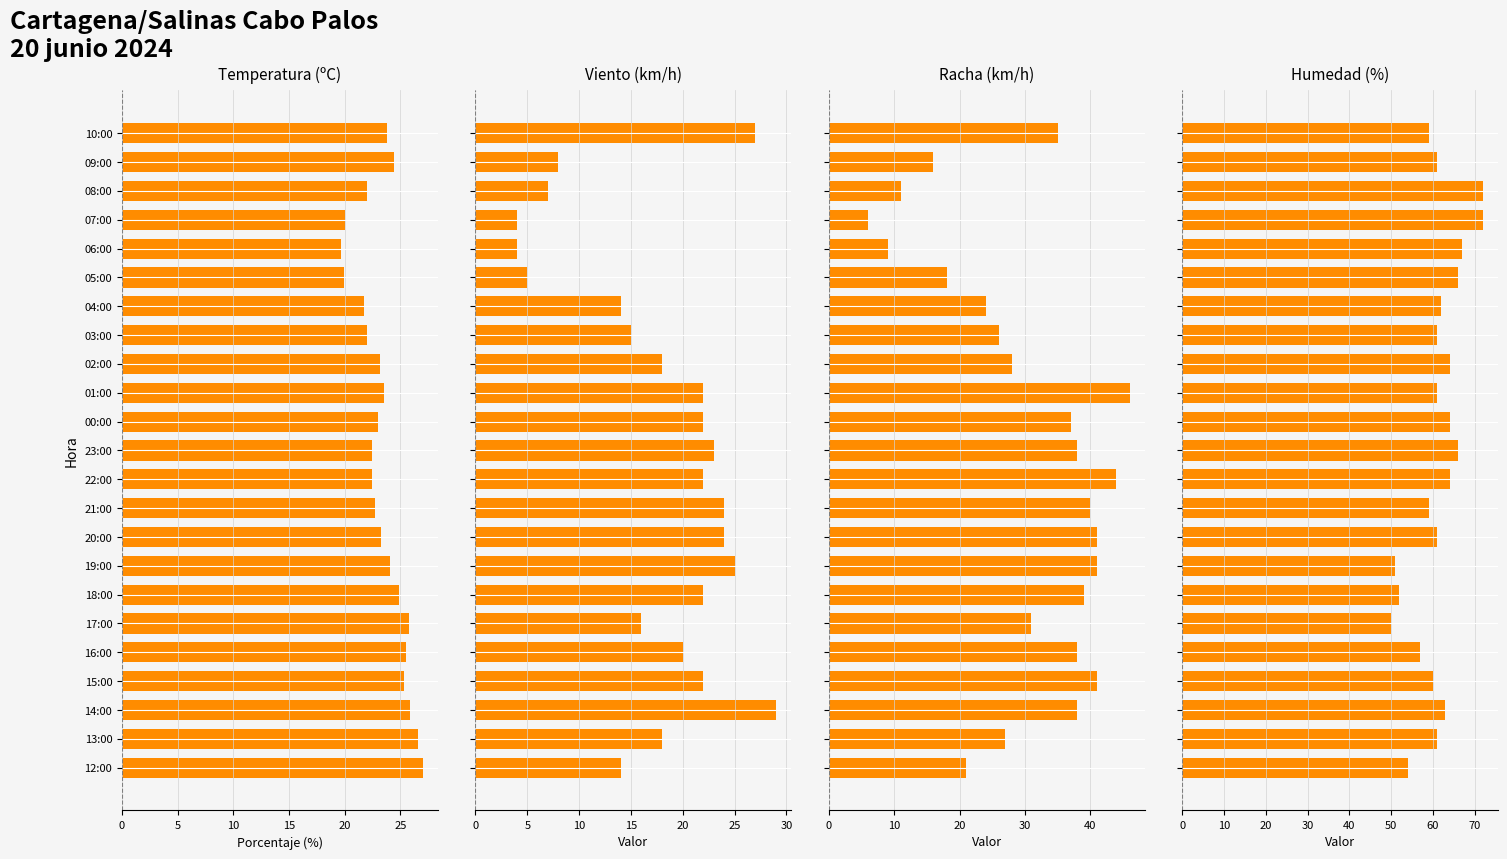

Which series has the largest range (max minus min)?

Racha (km/h)